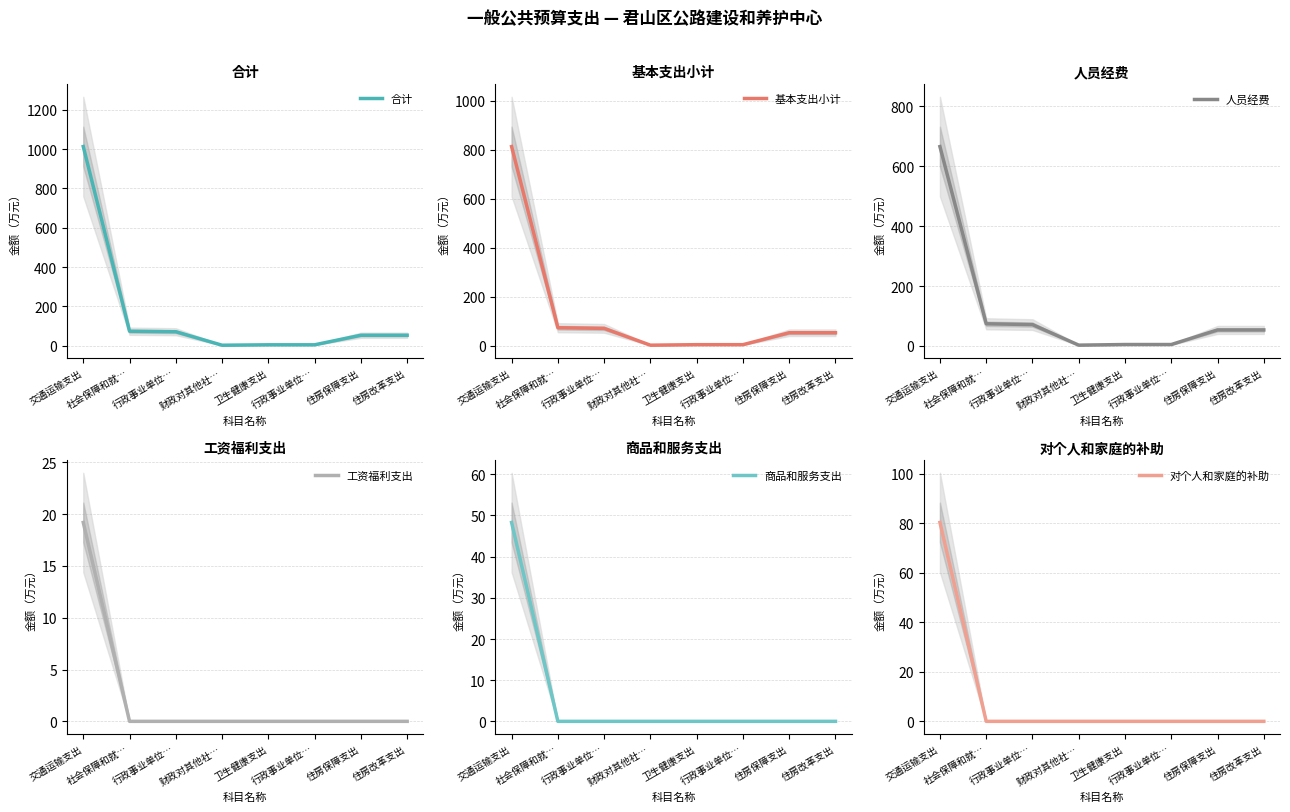

Which series has the largest range (max minus min)?

合计